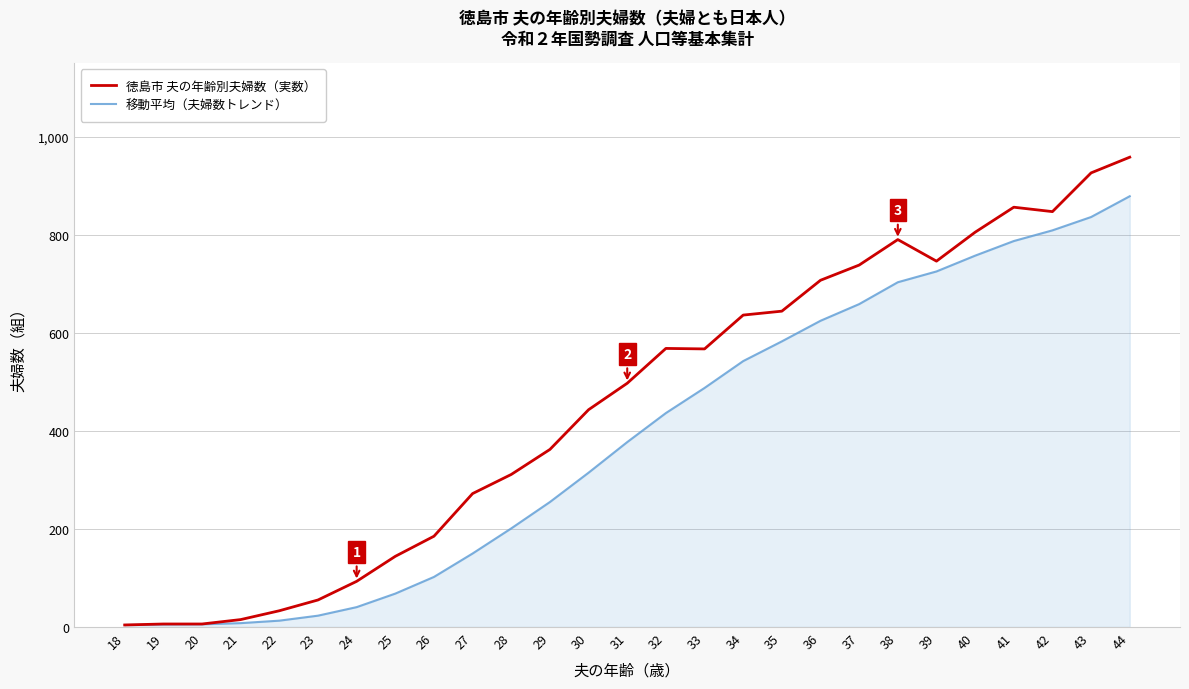

What is the minimum value shown in the chart?

4.0